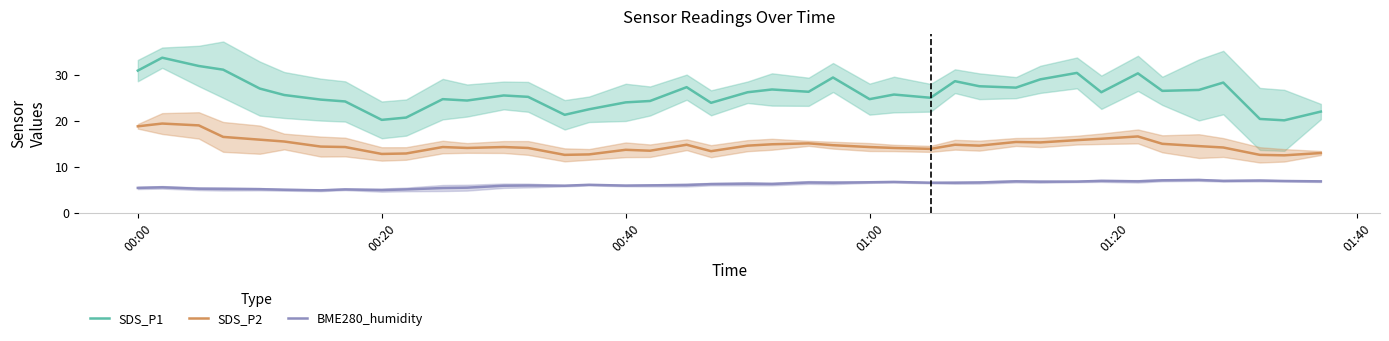

At which label does SDS_P2 first exceed 14?

00:00